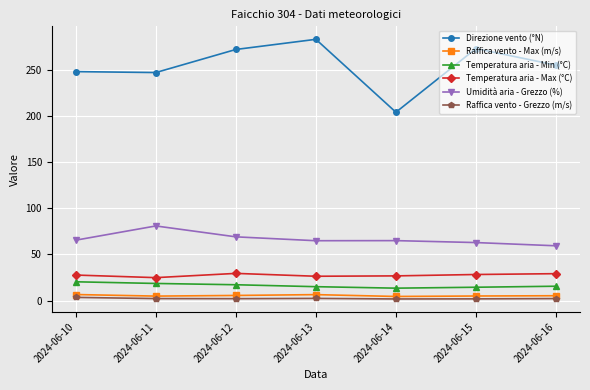

In Direzione vento (°N), how many points are lower than both neighbors (excluding endpoints)?

2